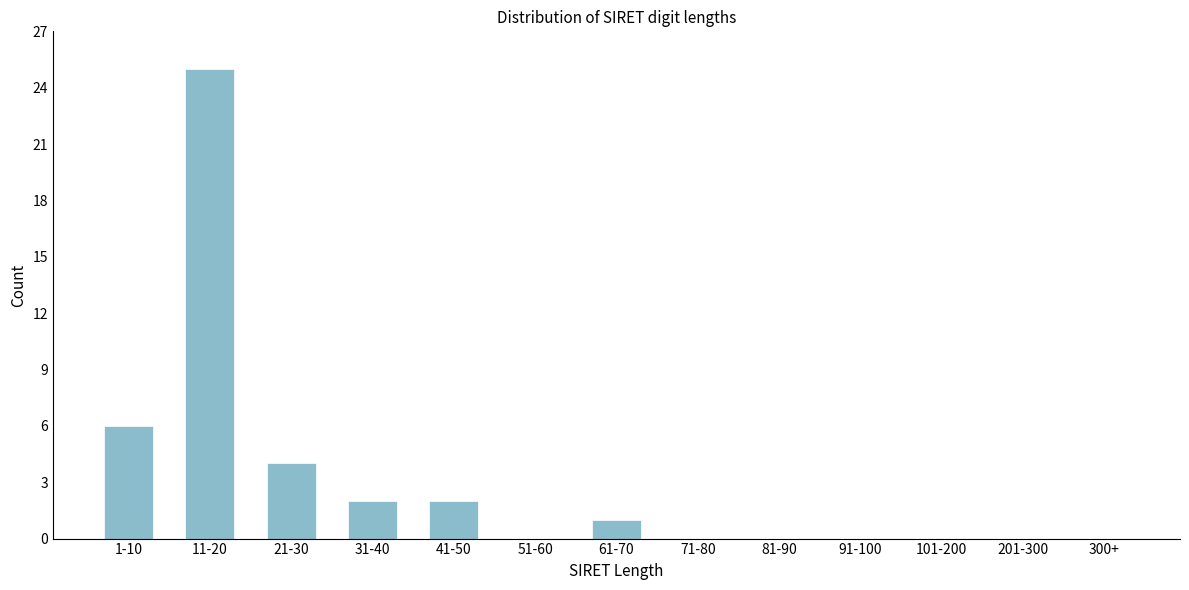

Reading left to right, list all the values displayed in this chart.

1-10=6	11-20=25	21-30=4	31-40=2	41-50=2	51-60=0	61-70=1	71-80=0	81-90=0	91-100=0	101-200=0	201-300=0	300+=0